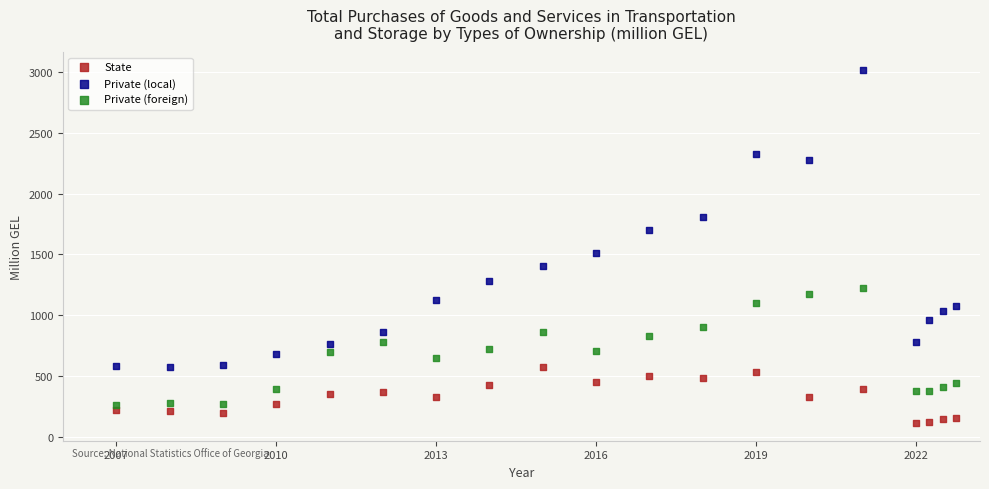

Across all series, what Y value is closest to 1564?

1507.4